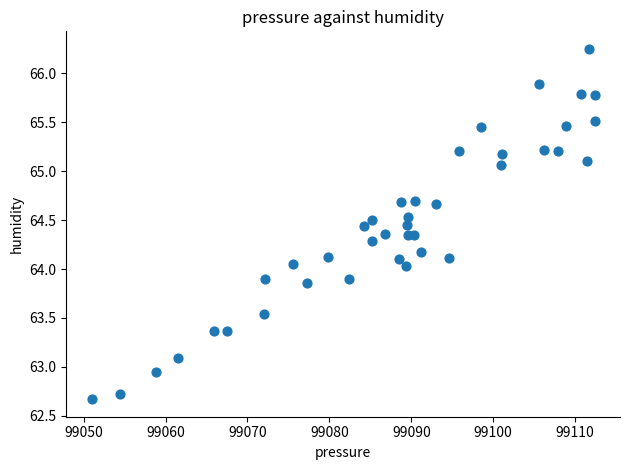

What is the range of X values (max minus min)?

61.4